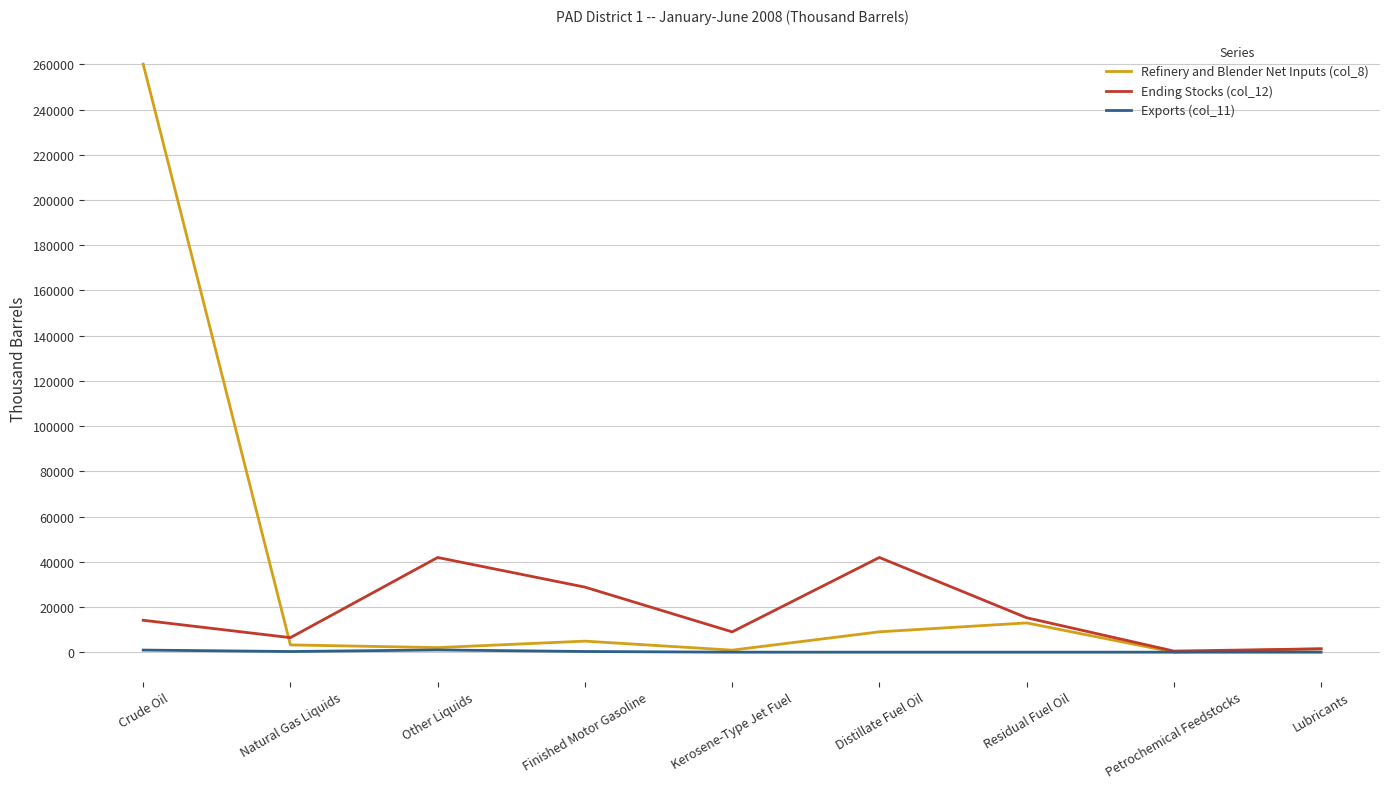

What position from the left is Other Liquids?

3